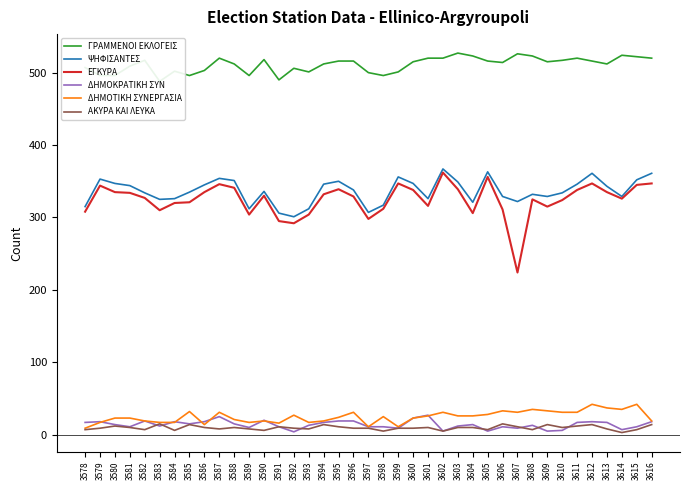

What is the sum of all ΓΡΑΜΜΕΝΟΙ ΕΚΛΟΓΕΙΣ values?

19928